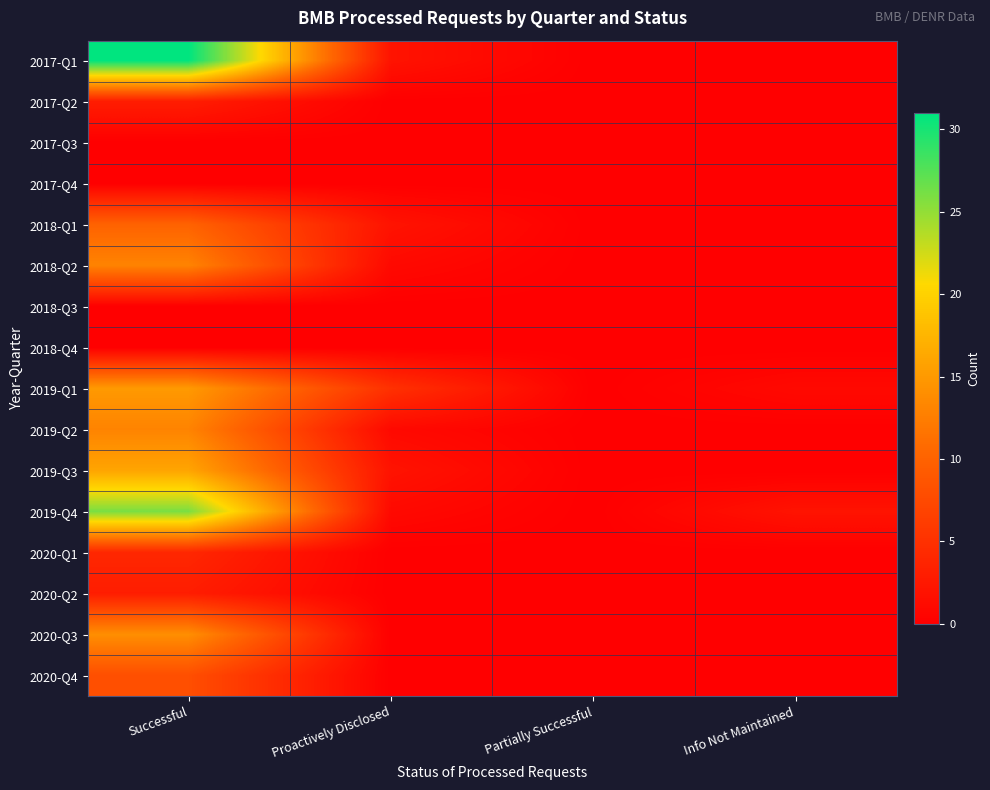

Reading left to right, what are all the values shown in this chart?

2017-Q1: Successful=31	Proactively Disclosed=2	Partially Successful=0	Info Not Maintained=0
2017-Q2: Successful=3	Proactively Disclosed=0	Partially Successful=0	Info Not Maintained=0
2017-Q3: Successful=0	Proactively Disclosed=0	Partially Successful=0	Info Not Maintained=0
2017-Q4: Successful=0	Proactively Disclosed=0	Partially Successful=0	Info Not Maintained=0
2018-Q1: Successful=10	Proactively Disclosed=2	Partially Successful=0	Info Not Maintained=0
2018-Q2: Successful=13	Proactively Disclosed=1	Partially Successful=0	Info Not Maintained=0
2018-Q3: Successful=0	Proactively Disclosed=0	Partially Successful=0	Info Not Maintained=0
2018-Q4: Successful=0	Proactively Disclosed=0	Partially Successful=0	Info Not Maintained=0
2019-Q1: Successful=15	Proactively Disclosed=5	Partially Successful=0	Info Not Maintained=1
2019-Q2: Successful=13	Proactively Disclosed=1	Partially Successful=0	Info Not Maintained=0
2019-Q3: Successful=16	Proactively Disclosed=2	Partially Successful=0	Info Not Maintained=0
2019-Q4: Successful=26	Proactively Disclosed=1	Partially Successful=0	Info Not Maintained=2
2020-Q1: Successful=4	Proactively Disclosed=0	Partially Successful=0	Info Not Maintained=0
2020-Q2: Successful=3	Proactively Disclosed=0	Partially Successful=0	Info Not Maintained=0
2020-Q3: Successful=14	Proactively Disclosed=0	Partially Successful=0	Info Not Maintained=0
2020-Q4: Successful=8	Proactively Disclosed=0	Partially Successful=0	Info Not Maintained=0